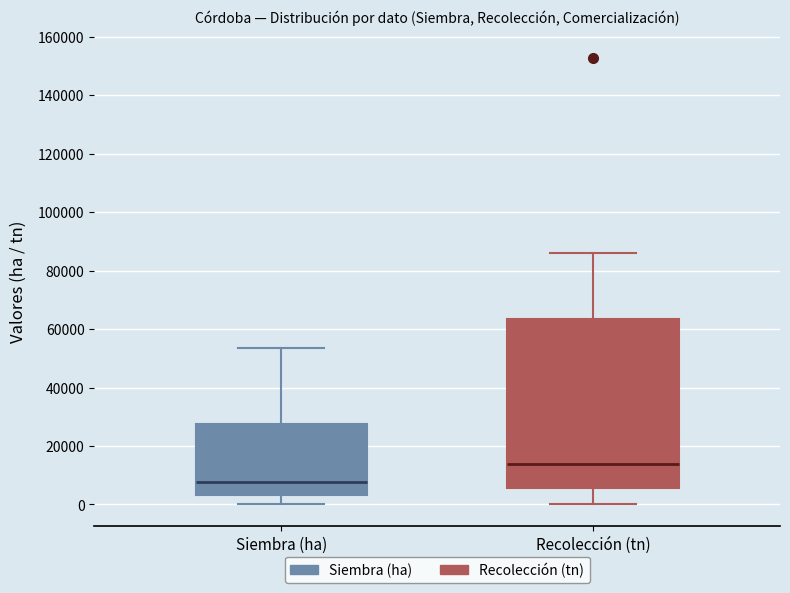

Reading left to right, read every box against the y-axis: the position of its median line, the range the box covers, and the ends of its whiskers. The values are not printed on the chart, so give them approximately, as read against the axis.

Siembra (ha): median 8000, box 4000 to 28000, whiskers 0 to 54000
Recolección (tn): median 14000, box 6000 to 64000, whiskers 0 to 86000